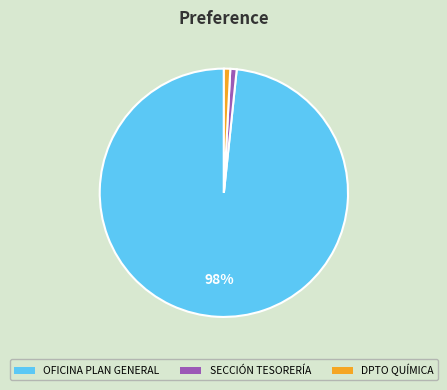

To the nearest percent, what is the average slice percentage?

33%